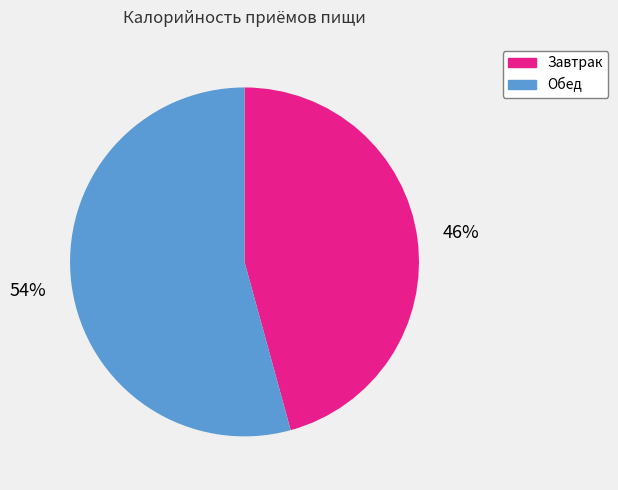

What is the majority slice?

Обед